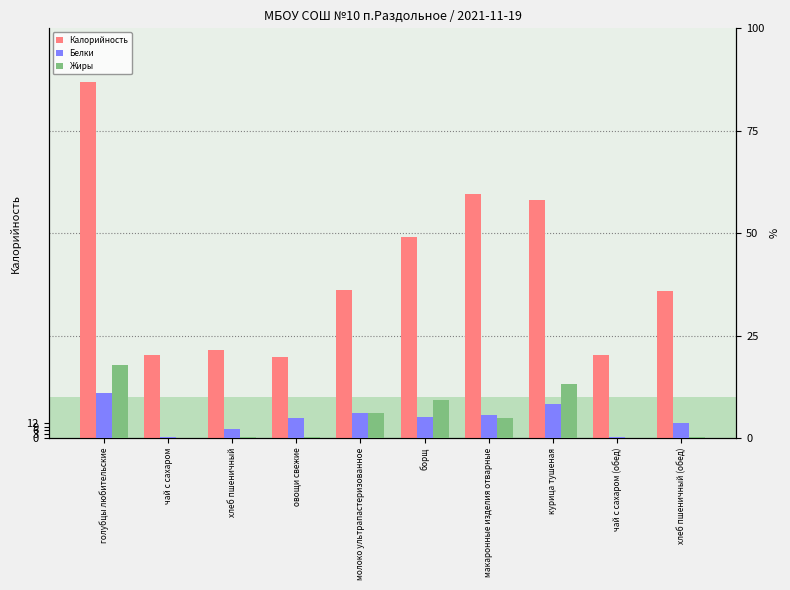

Reading left to right, extract all data points from this chart.

Калорийность: 278.2	64.8	68.9	63.2	116.0	156.9	190.5	185.7	64.8	114.8
Белки: 11.0	0.2	2.2	4.8	6.0	5.1	5.5	8.4	0.2	3.7
Жиры: 17.9	0.1	0.2	0.3	6.0	9.4	4.8	13.1	0.1	0.3